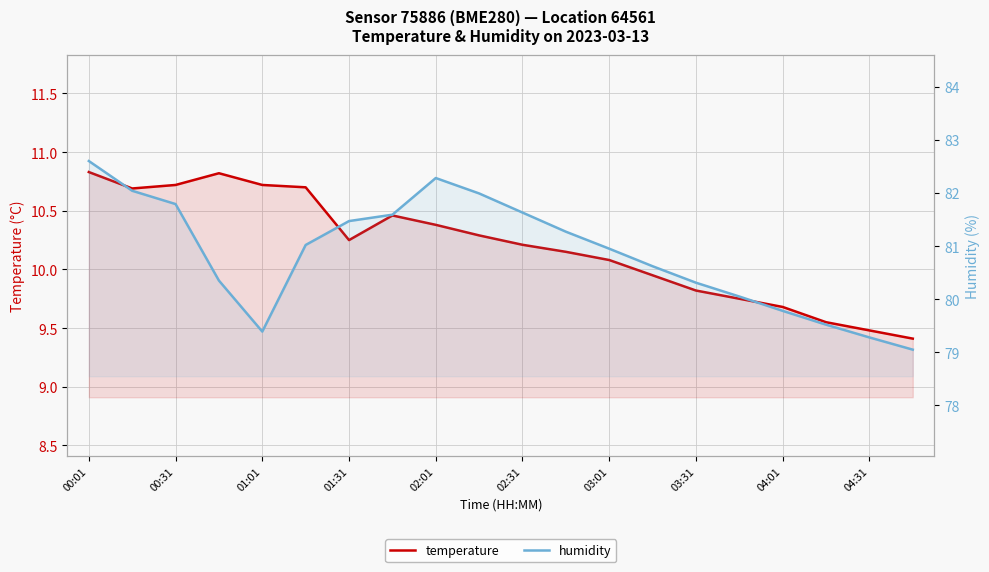

Between 13 and 04:31, which is larger?

04:31